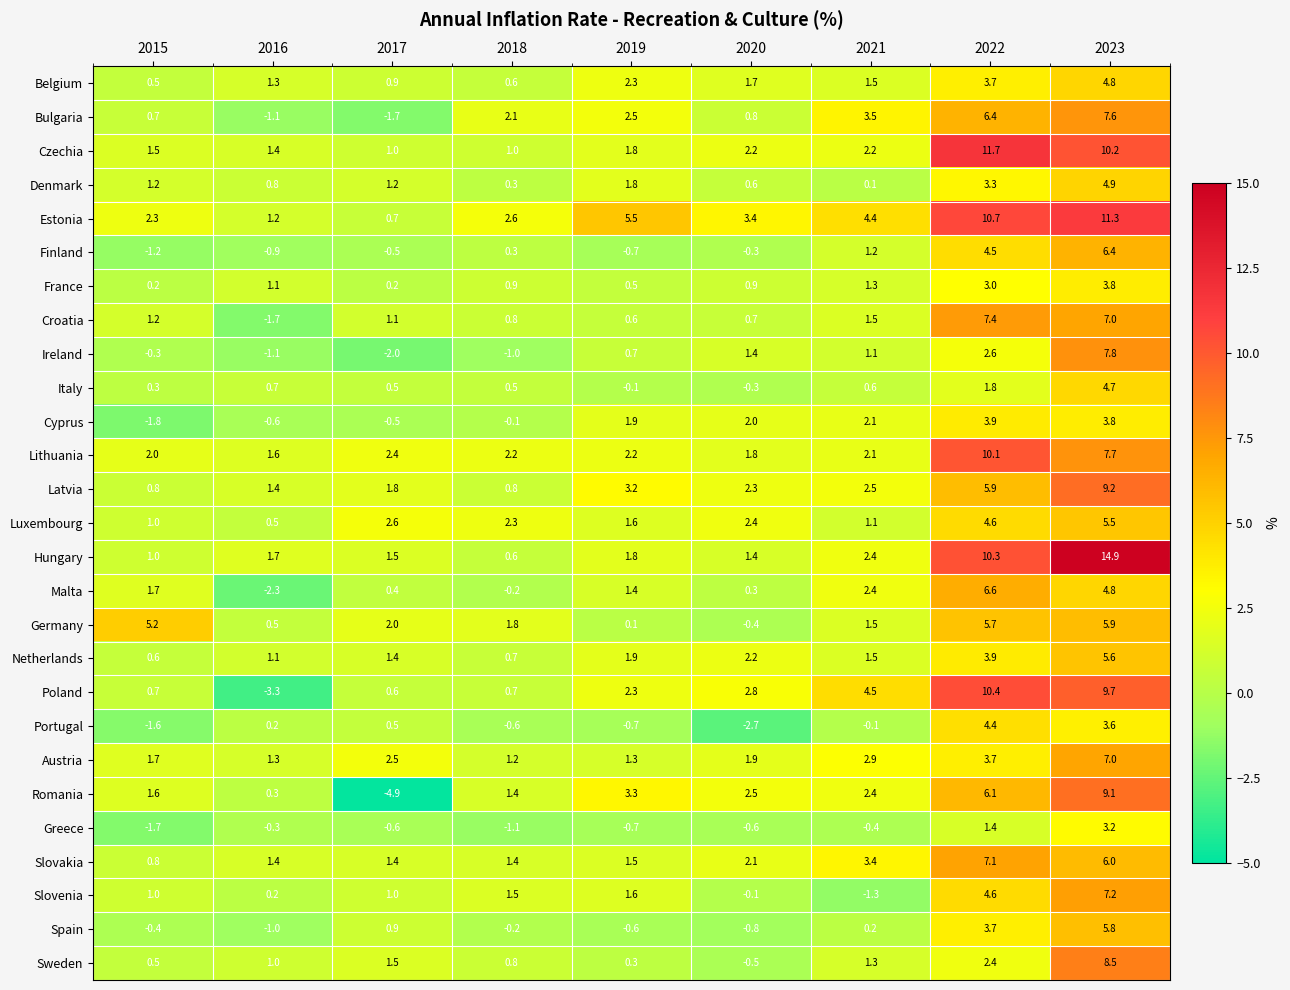

What is the difference between the highest and lowest values at 2019?

6.2